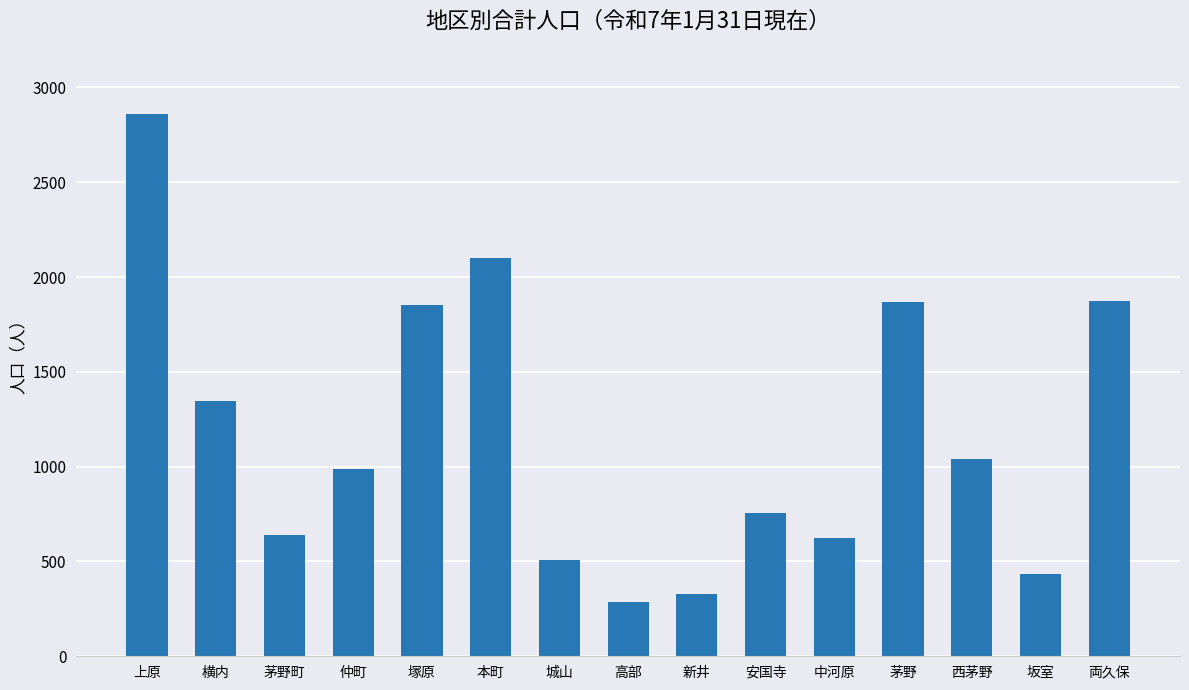

How many bars are there in total?

15